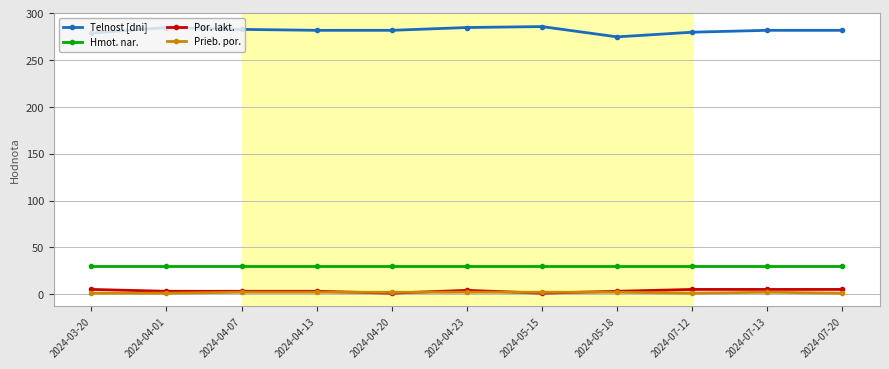

What is the smallest value displayed?

1